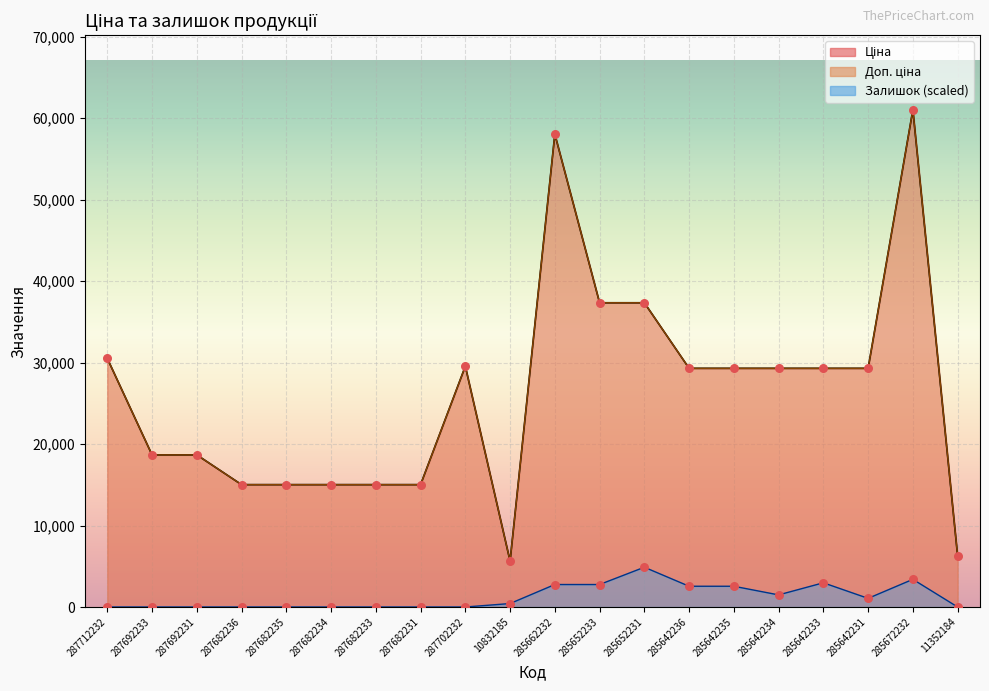

What are all the series names shown in the legend?

Ціна, Доп. ціна, Залишок